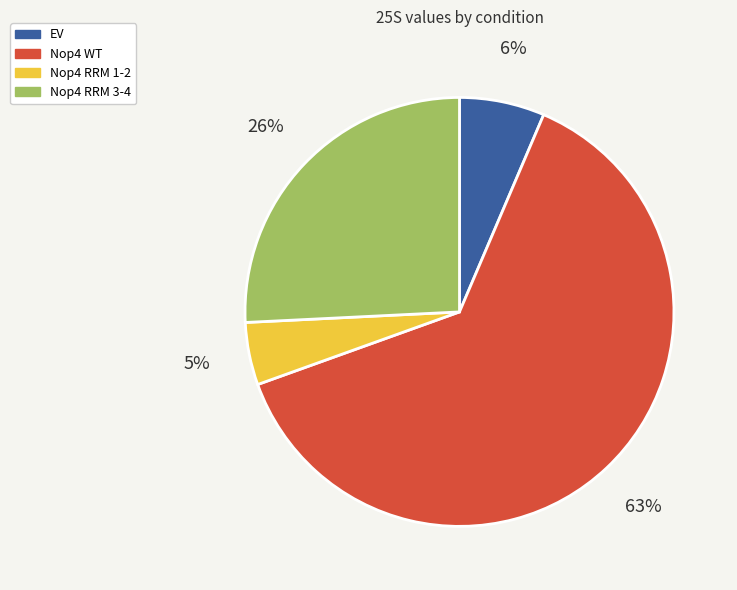

Which slice is the largest?

Nop4 WT